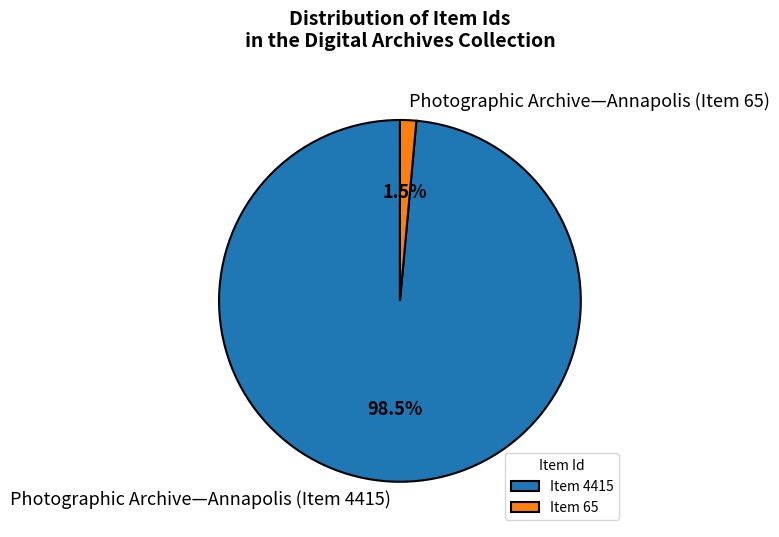

How many slices are in this pie chart?

2